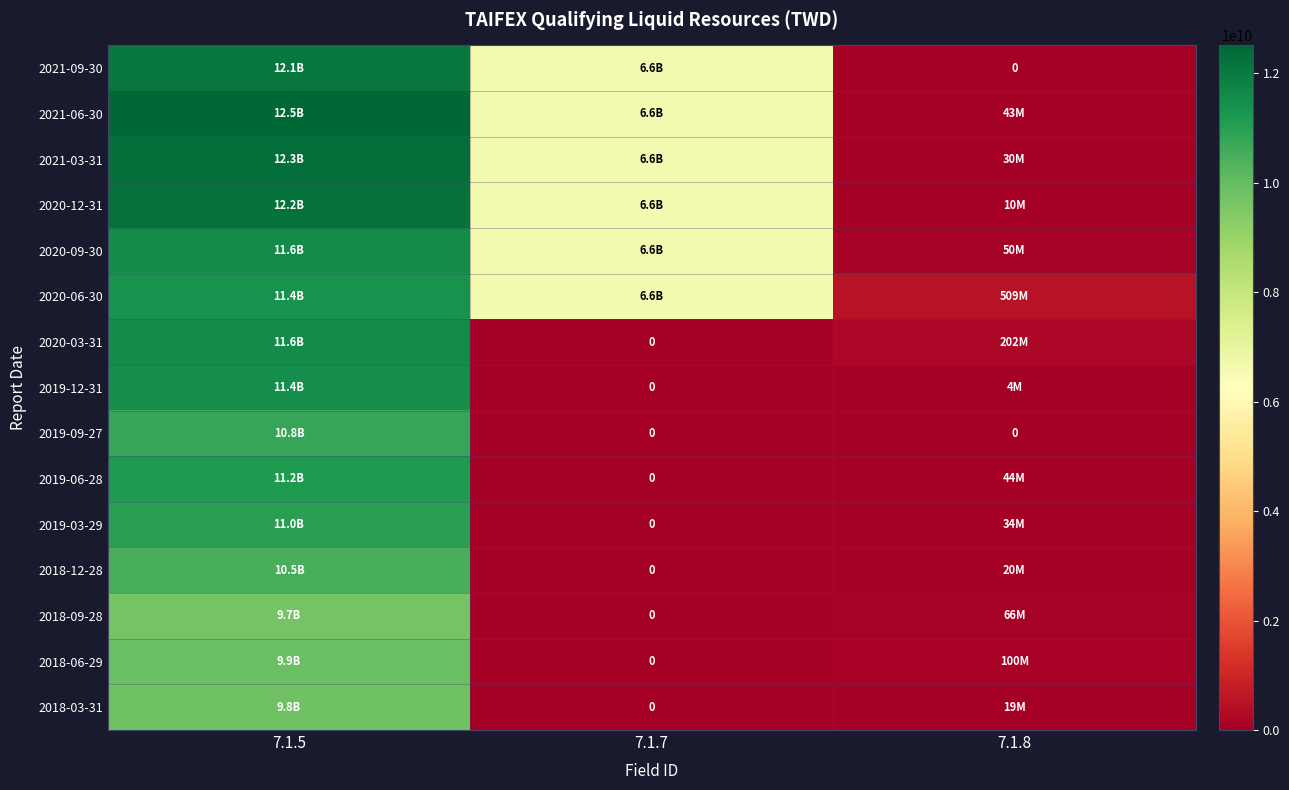

What is the difference between the maximum and minimum values in the 2020-09-30 series?

11525906418